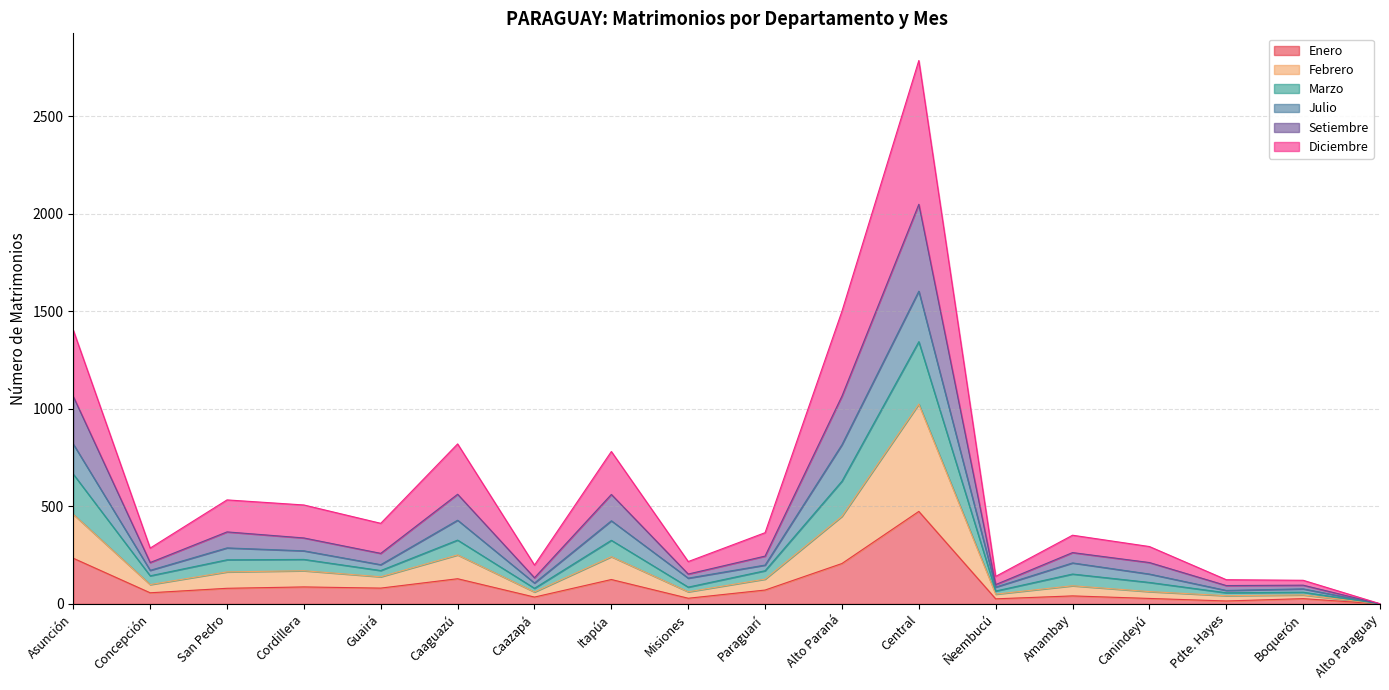

At which category is the sum across all series the highest?

Central